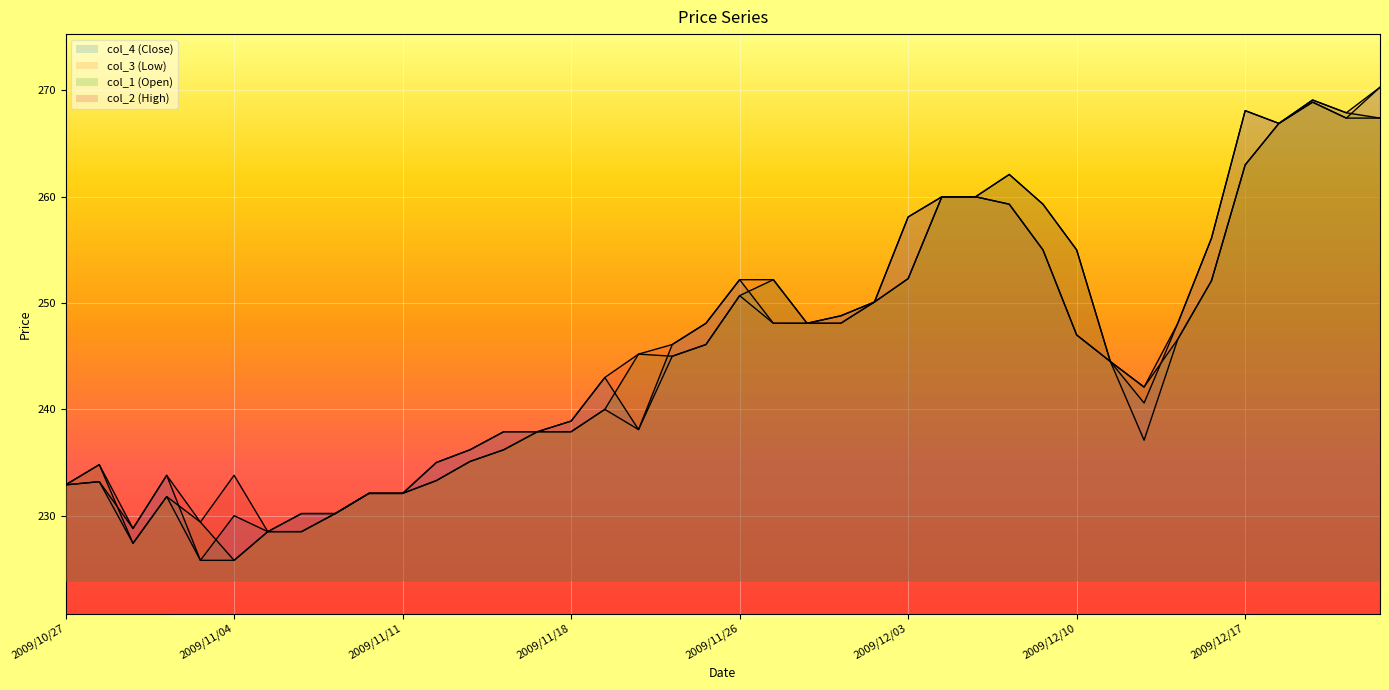

Which series has the widest spread of values?

col_4